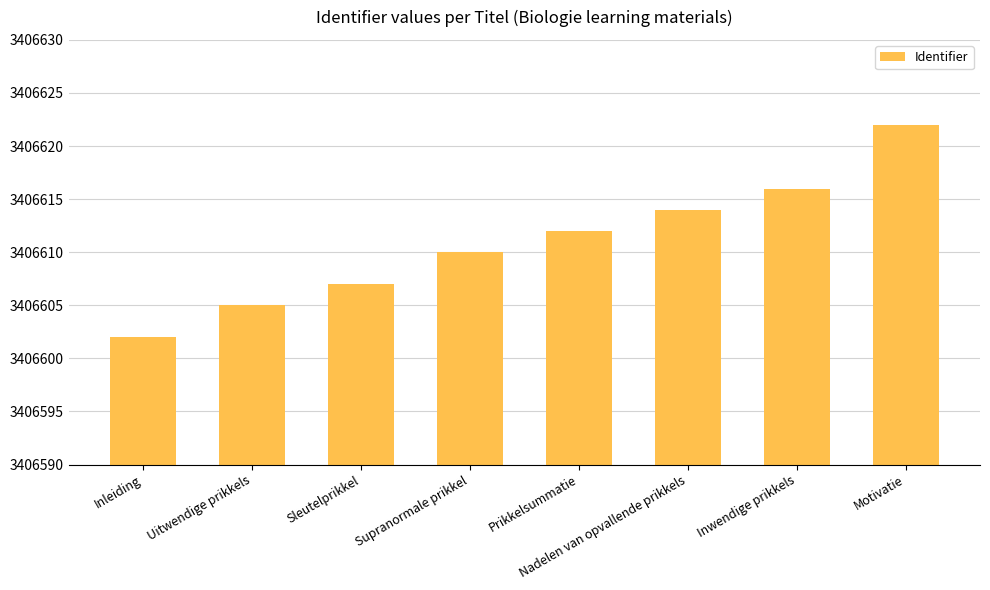

What is the difference between the maximum and minimum values?

20